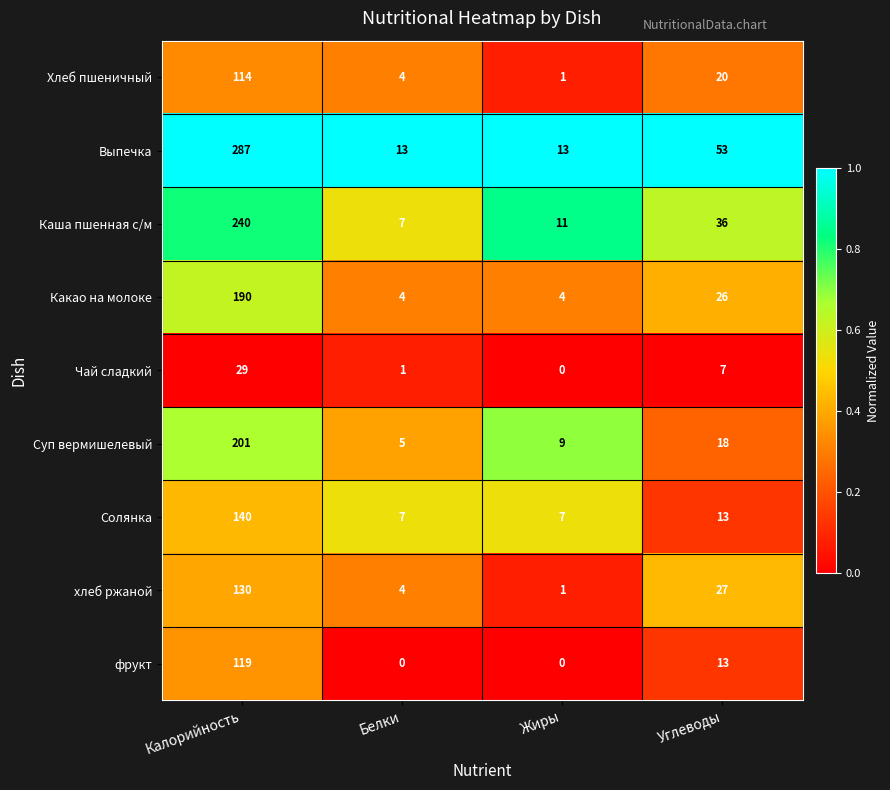

Which series has the largest total across all categories?

Выпечка